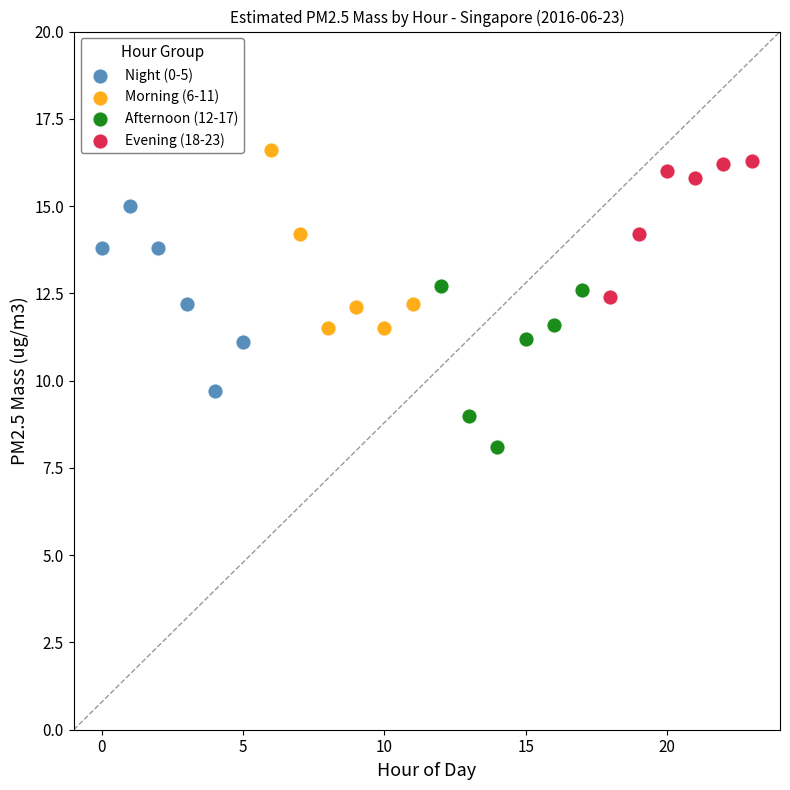

Which series contains the lowest Y value?

Afternoon (12-17)